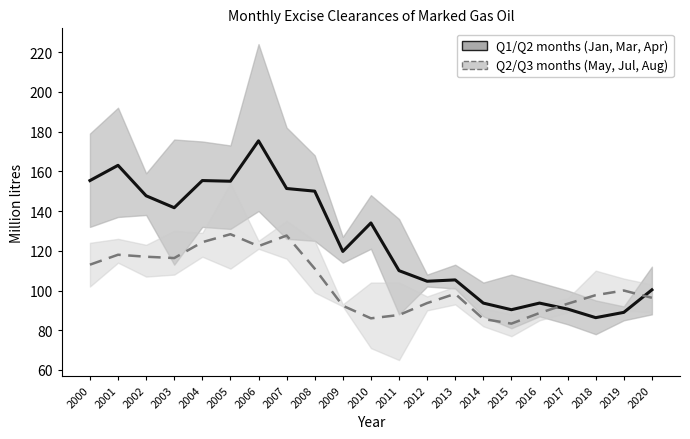

The value of Q2/Q3 months (May, Jul, Aug) at 2019 is 43.0. True or false?

False